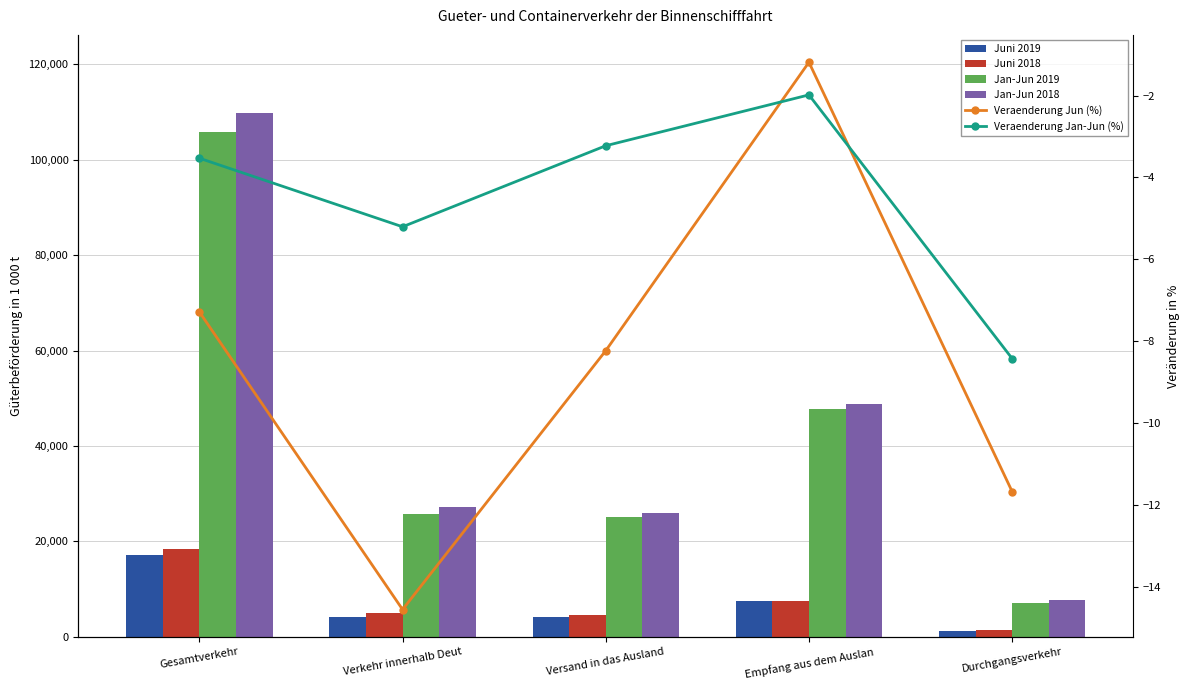

What is the maximum value for Veraenderung Jan-Jun (%)?

-2.0